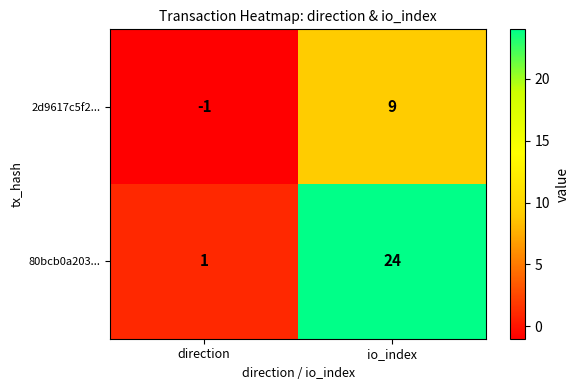

What is the average value of the 2d9617c5f2... series?

4